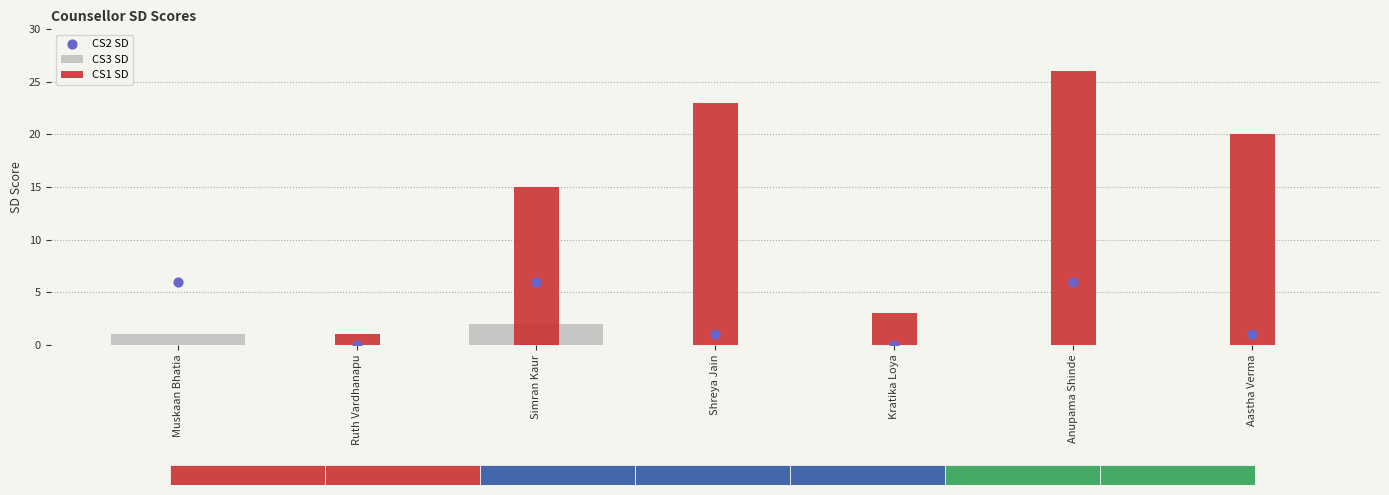

At which category is the sum across all series the highest?

Anupama Shinde